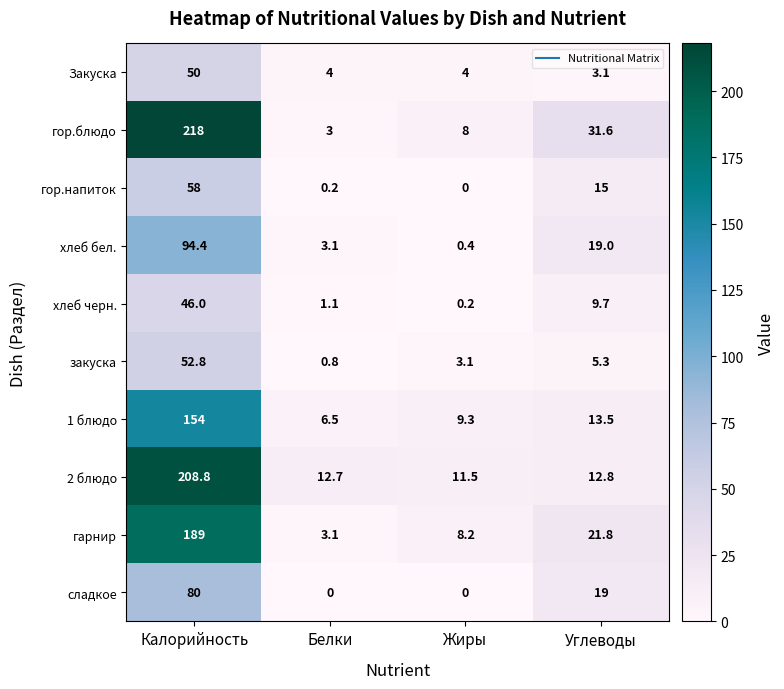

What is the difference between the maximum and second lowest values in the Закуска series?

46.0